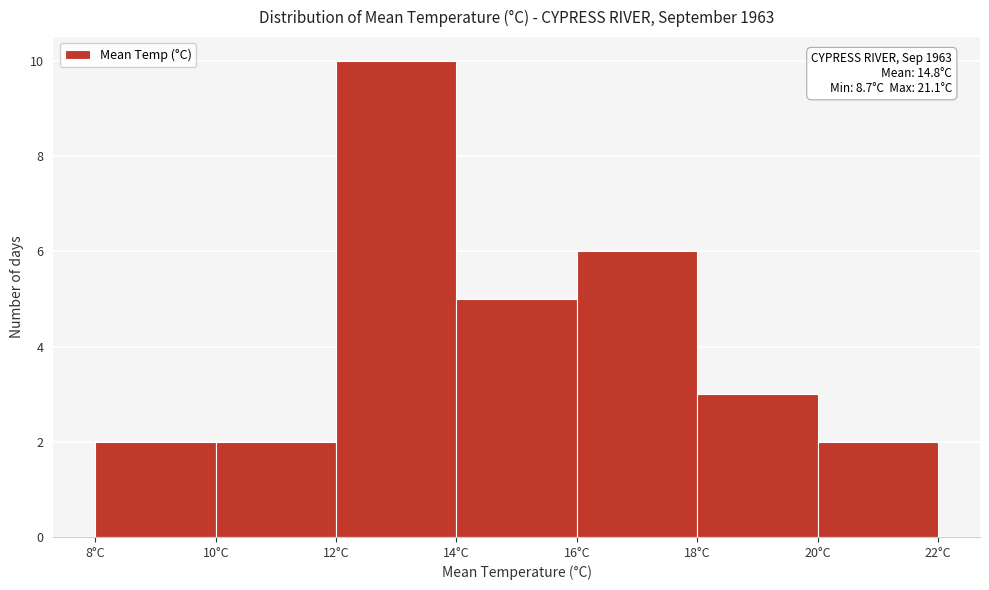

Over which range of the x-axis is the bar tallest?

12 to 14